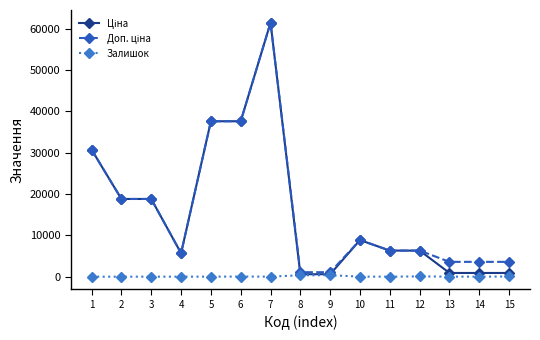

What is the highest value of the Залишок series?

359.0